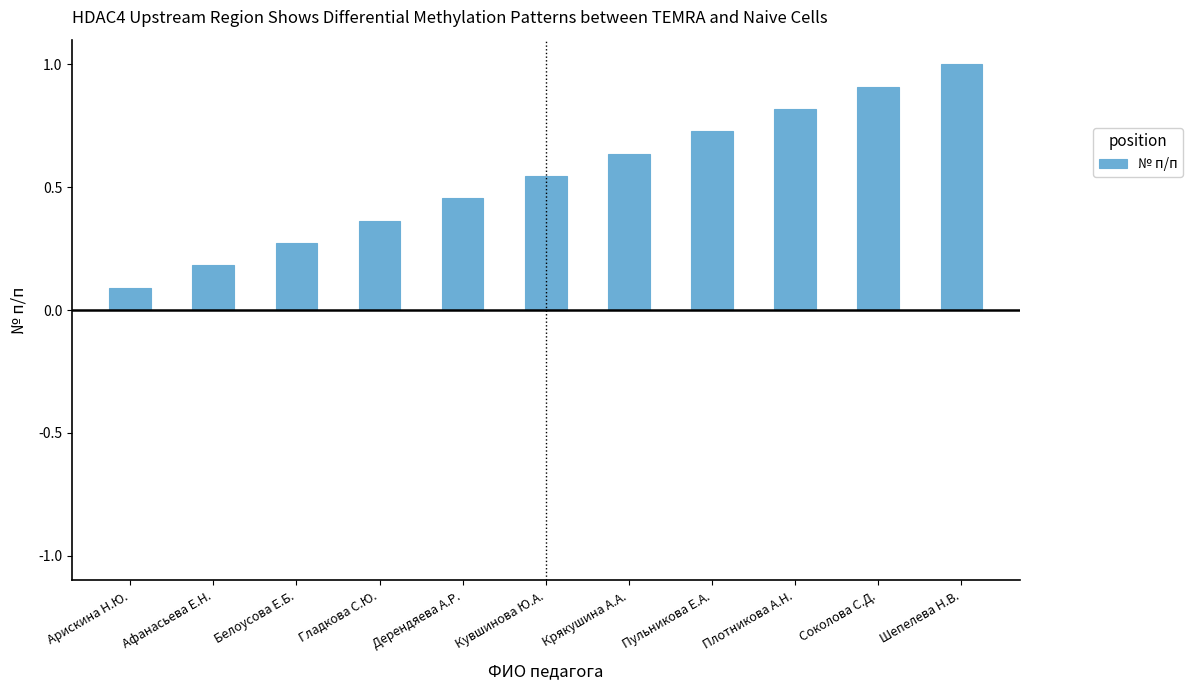

What is the change in value from Арискина Н.Ю. to Крякушина А.А.?

+0.5